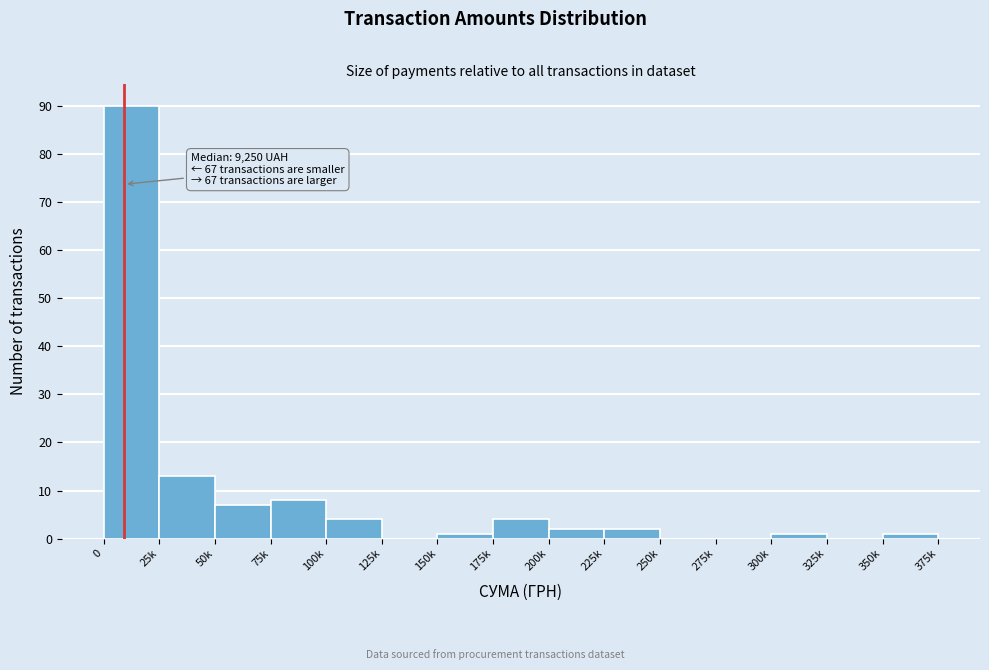

Reading right to left, list all the values displayed in this chart.

350k=1	325k=0	300k=1	275k=0	250k=0	225k=2	200k=2	175k=4	150k=1	125k=0	100k=4	75k=8	50k=7	25k=13	0=90